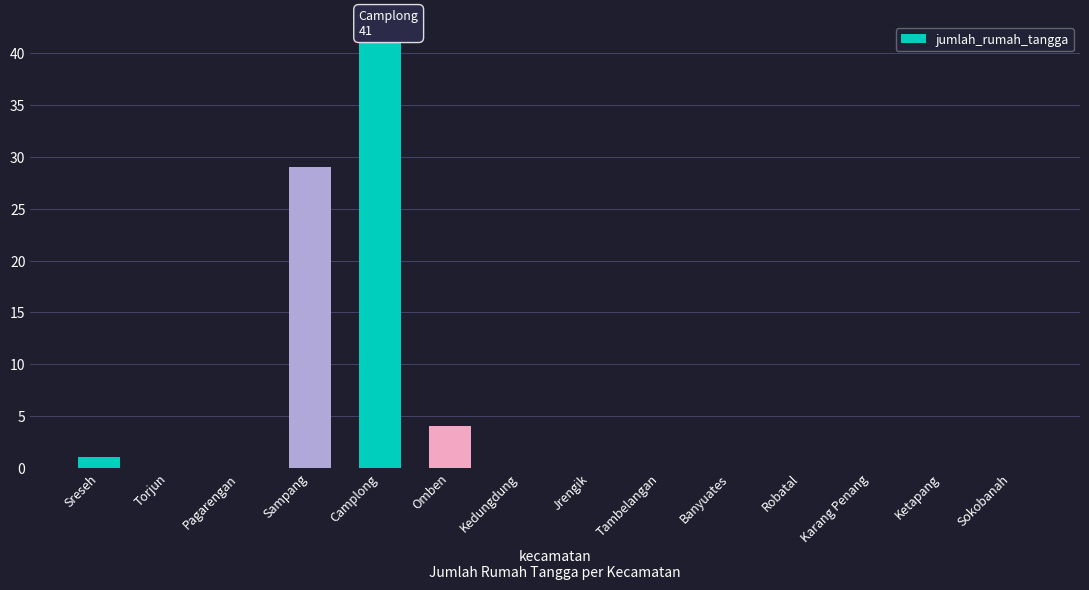

The value at Banyuates is 24. True or false?

False